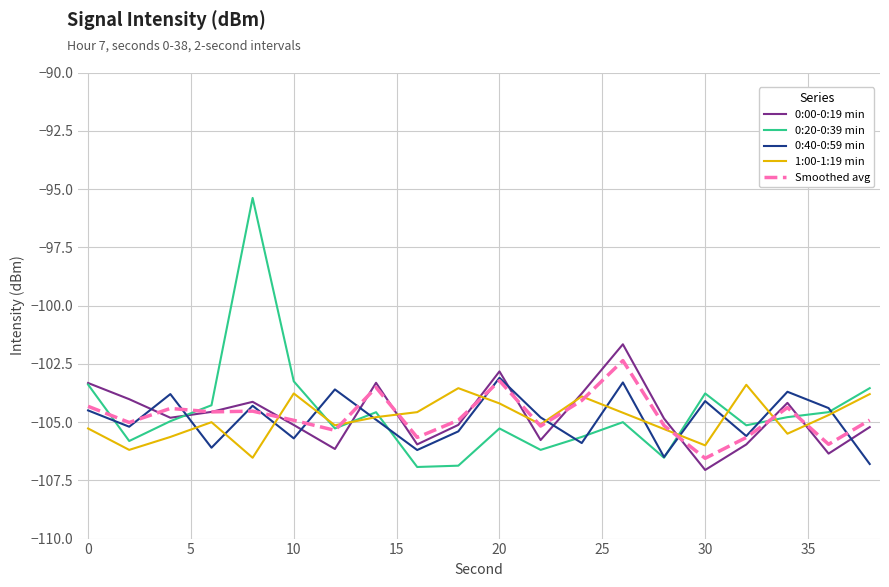

Which series ends up on top after the final intersection of 0:00-0:19 min and 0:40-0:59 min?

0:00-0:19 min